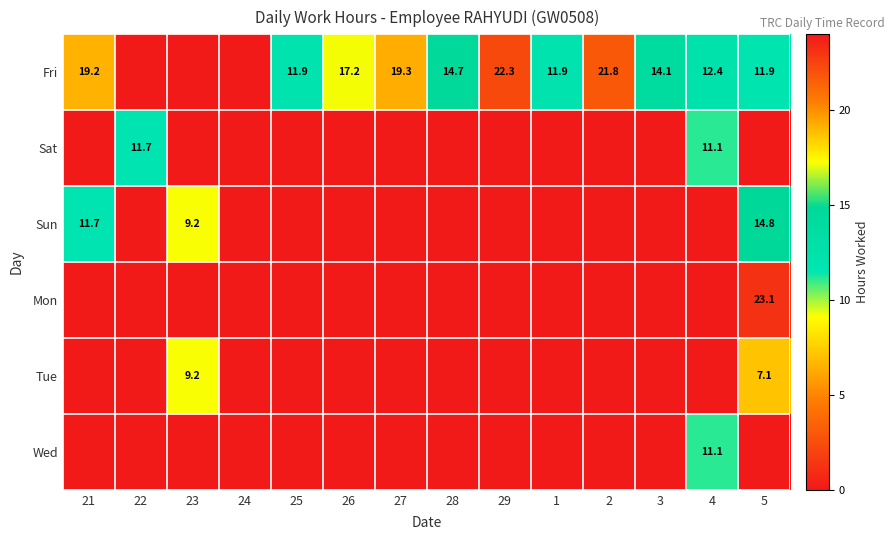

The value of Sun at 5 is 14.8. True or false?

True